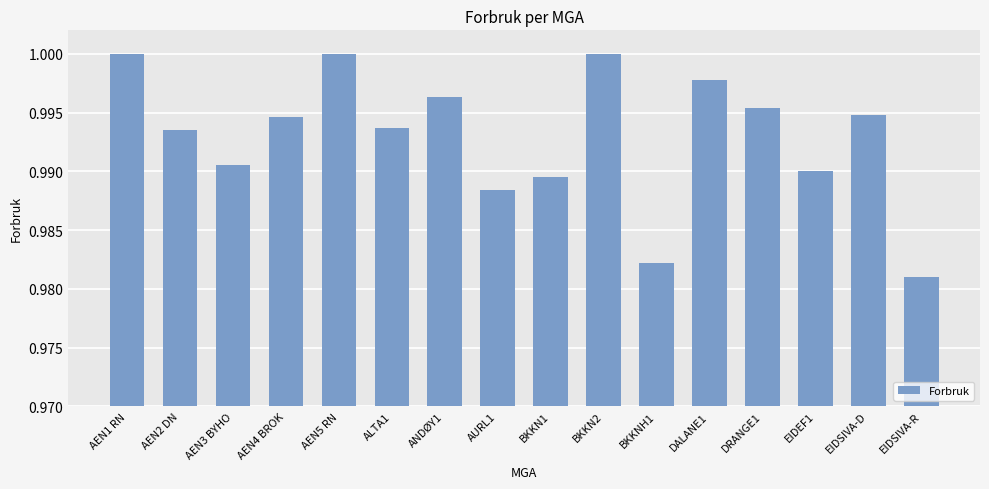

What is the sum of all values?

15.9